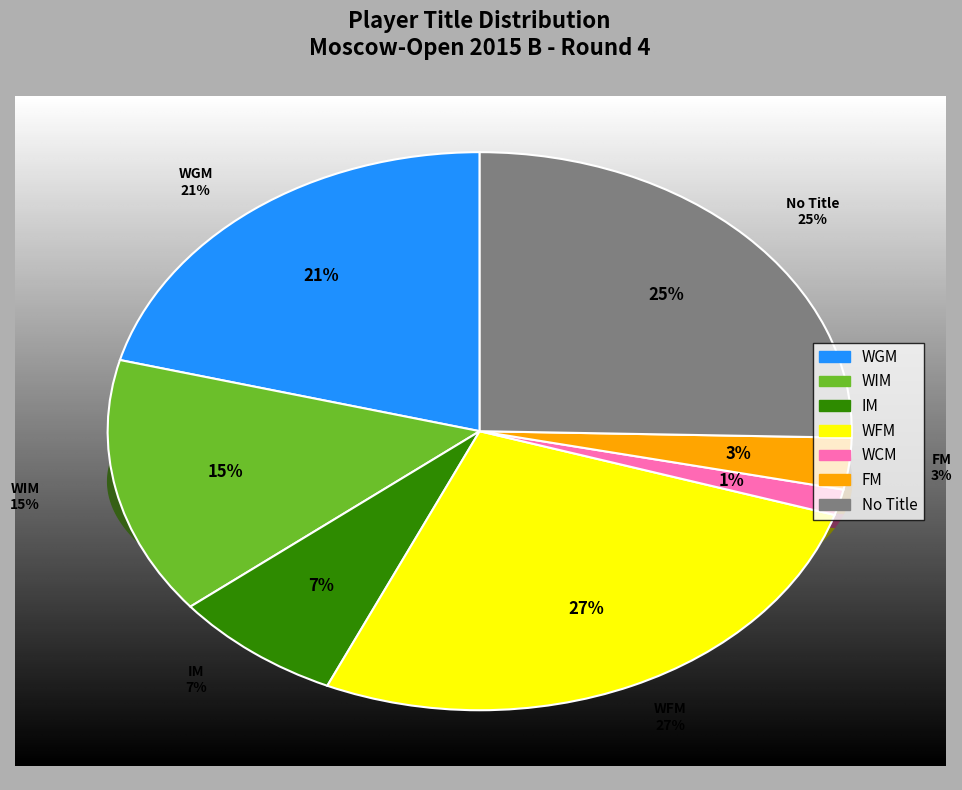

To the nearest percent, what portion does WIM represent?

15%